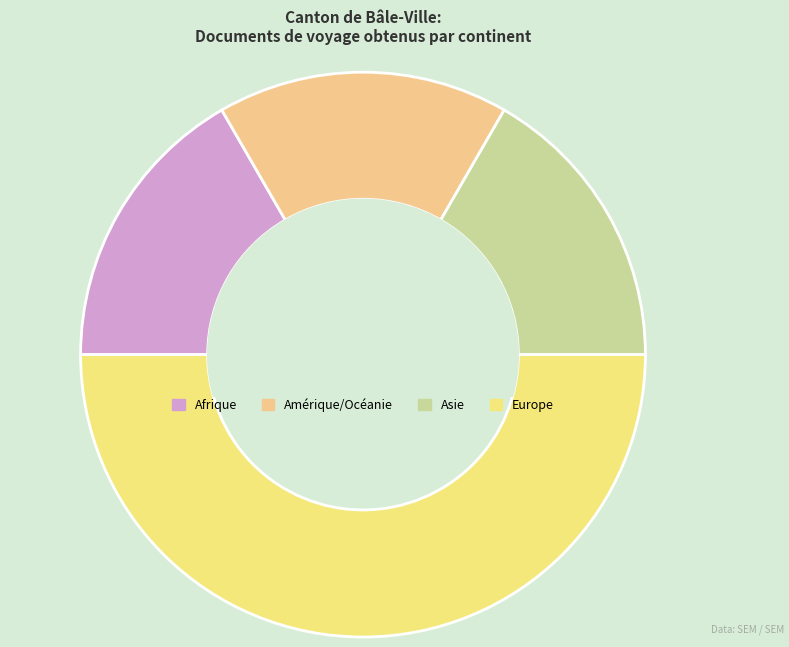

To the nearest percent, what is the difference between the Europe and Afrique slice percentages?

33%